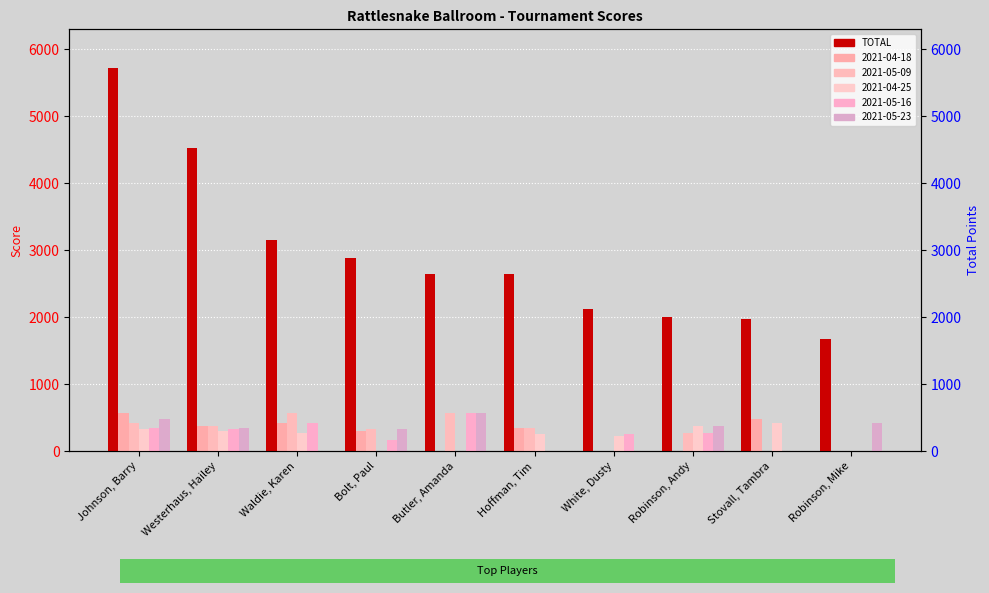

What is the sum of the values at Hoffman, Tim and Waldie, Karen?

5800